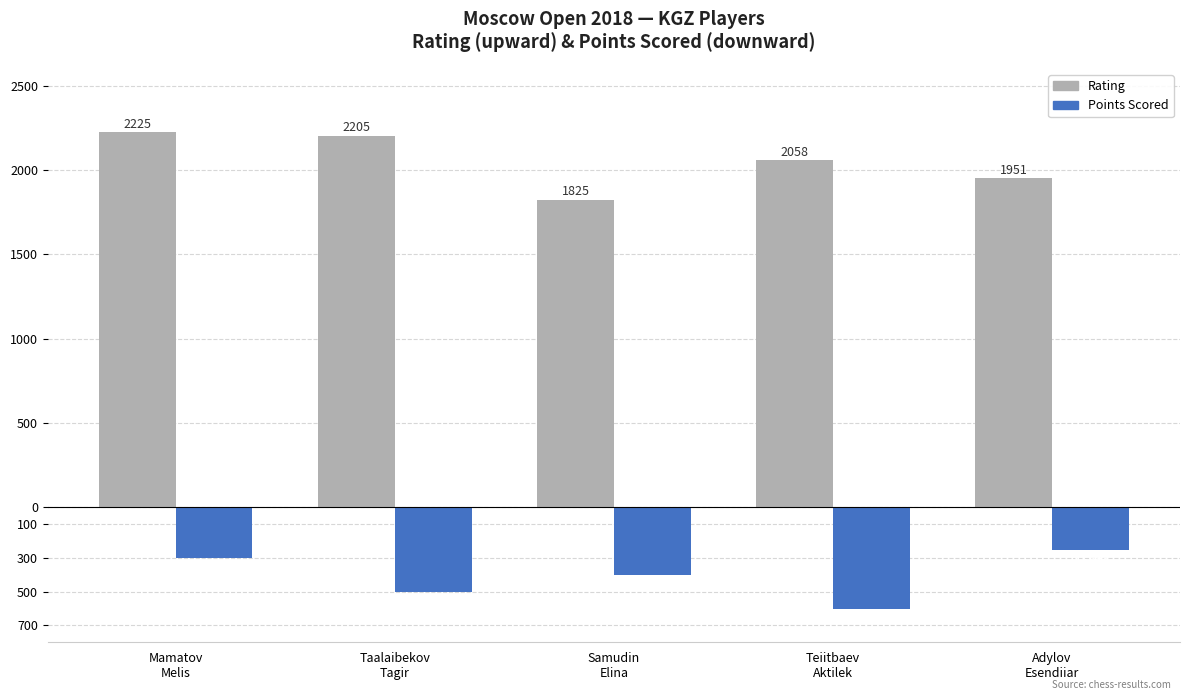

Does the chart contain any negative values?

Yes